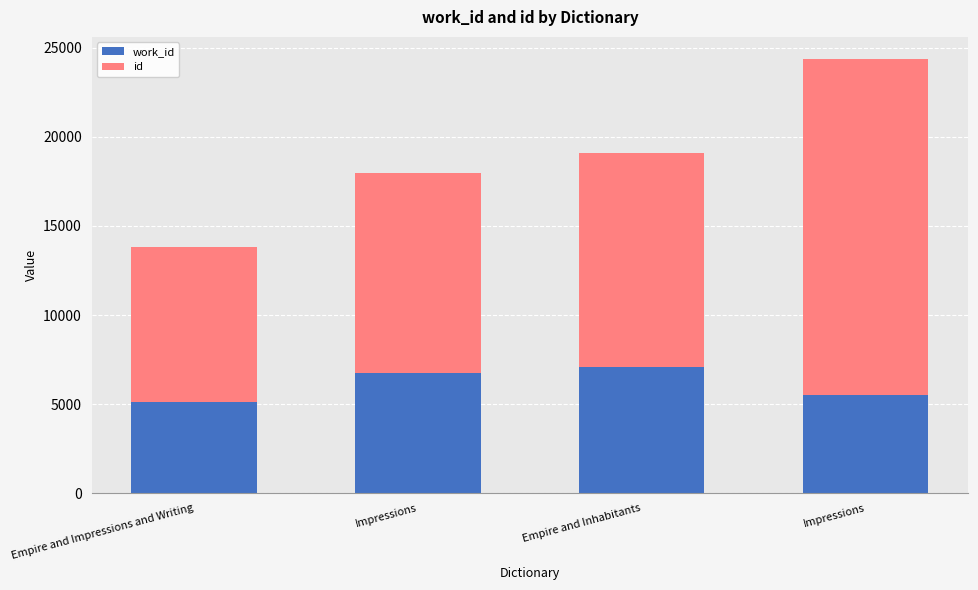

Count the number of data series in this chart.

2